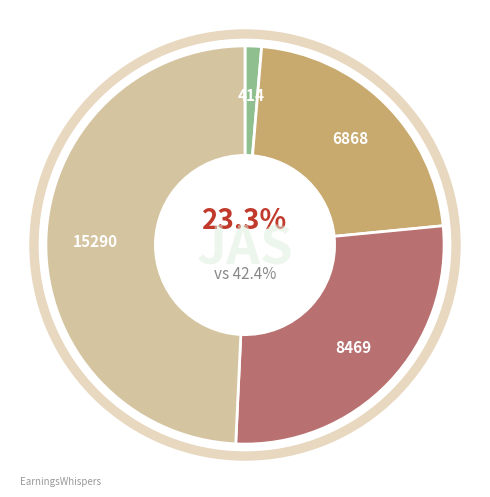

Does Letter to Mrs. Raymond Hansen account for over 50% of the chart?

No